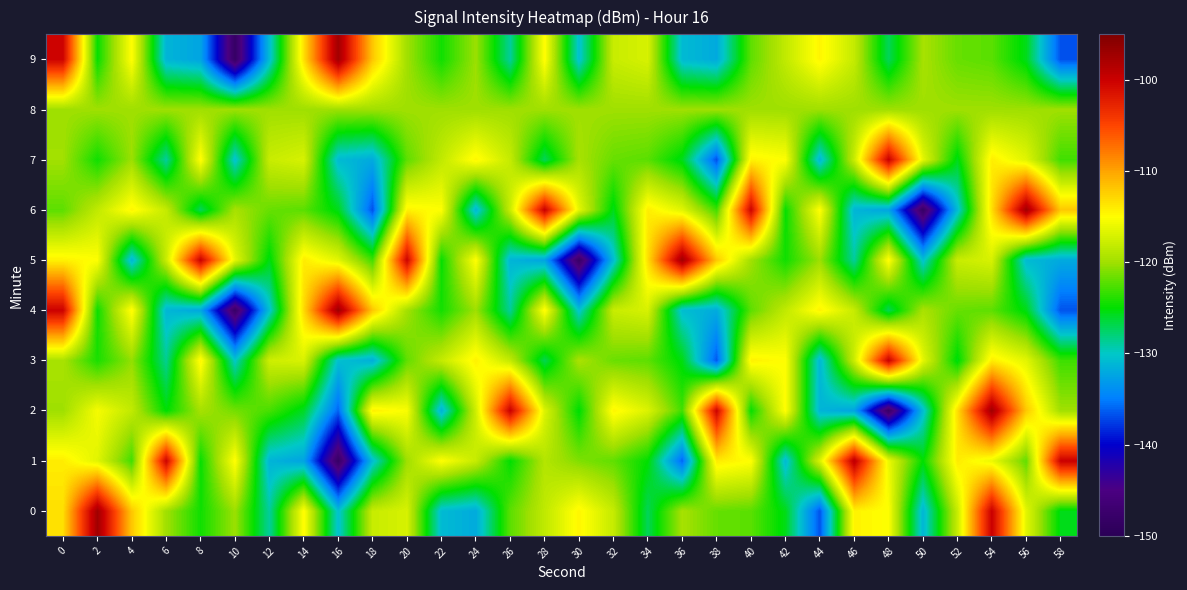

Reading left to right, extract all data points from this chart.

0: 0=-113.3	2=-97.3	4=-112.0	6=-119.9	8=-124.5	10=-120.1	12=-128.9	14=-114.8	16=-130.5	18=-117.9	20=-117.1	22=-130.9	24=-132.0	26=-122.1	28=-118.4	30=-114.5	32=-118.1	34=-127.2	36=-119.6	38=-121.8	40=-122.2	42=-125.6	44=-136.8	46=-114.4	48=-115.1	50=-131.2	52=-117.9	54=-99.9	56=-116.4	58=-125.6
1: 0=-114.1	2=-116.6	4=-123.0	6=-100.2	8=-124.8	10=-114.9	12=-131.3	14=-132.4	16=-148.2	18=-130.8	20=-120.0	22=-115.0	24=-118.0	26=-125.0	28=-119.0	30=-121.0	32=-122.0	34=-125.0	36=-136.0	38=-114.0	40=-115.0	42=-131.0	44=-117.0	46=-99.0	48=-116.0	50=-125.0	52=-114.0	54=-116.0	56=-122.0	58=-100.0
2: 0=-120.0	2=-115.5	4=-118.3	6=-125.1	8=-119.7	10=-121.4	12=-122.8	14=-125.9	16=-136.1	18=-114.2	20=-115.3	22=-131.5	24=-117.6	26=-99.9	28=-116.8	30=-125.2	32=-114.5	34=-116.9	36=-123.0	38=-100.2	40=-124.8	42=-114.9	44=-131.3	46=-132.4	48=-148.2	50=-130.8	52=-113.3	54=-97.3	56=-112.0	58=-119.9
3: 0=-119.5	2=-124.2	4=-120.4	6=-128.6	8=-114.5	10=-130.1	12=-117.6	14=-117.0	16=-130.5	18=-131.7	20=-122.0	22=-118.1	24=-114.3	26=-118.2	28=-127.0	30=-119.5	32=-121.7	34=-122.1	36=-125.4	38=-136.5	40=-114.3	42=-115.0	44=-131.1	46=-117.8	48=-99.9	50=-116.4	52=-125.4	54=-114.1	56=-116.5	58=-123.1
4: 0=-100.1	2=-124.6	4=-114.7	6=-131.2	8=-132.2	10=-148.0	12=-130.5	14=-113.0	16=-97.1	18=-112.0	20=-119.8	22=-124.4	24=-120.0	26=-128.8	28=-114.7	30=-130.4	32=-117.9	34=-117.1	36=-130.7	38=-131.9	40=-122.1	42=-118.3	44=-114.4	46=-118.0	48=-127.1	50=-119.5	52=-121.8	54=-122.1	56=-125.5	58=-136.7
5: 0=-114.3	2=-115.1	4=-131.2	6=-117.9	8=-99.9	10=-116.4	12=-125.5	14=-114.0	16=-116.5	18=-123.0	20=-100.2	22=-124.8	24=-114.9	26=-131.3	28=-132.4	30=-148.2	32=-130.8	34=-113.3	36=-97.3	38=-112.0	40=-119.9	42=-124.5	44=-120.1	46=-128.9	48=-114.8	50=-130.5	52=-117.9	54=-117.1	56=-130.9	58=-132.0
6: 0=-122.1	2=-118.3	4=-114.5	6=-118.1	8=-127.2	10=-119.6	12=-121.8	14=-122.2	16=-125.6	18=-136.8	20=-114.4	22=-115.1	24=-131.2	26=-117.9	28=-99.9	30=-116.4	32=-125.6	34=-114.1	36=-116.6	38=-123.0	40=-100.2	42=-124.8	44=-114.9	46=-131.3	48=-132.4	50=-148.2	52=-130.8	54=-113.3	56=-97.3	58=-112.0
7: 0=-119.9	2=-124.5	4=-120.1	6=-128.9	8=-114.8	10=-130.5	12=-117.9	14=-117.1	16=-130.9	18=-132.0	20=-122.1	22=-118.3	24=-114.5	26=-118.1	28=-127.2	30=-119.6	32=-121.8	34=-122.2	36=-125.6	38=-136.8	40=-114.4	42=-115.1	44=-131.2	46=-117.9	48=-99.9	50=-116.4	52=-125.6	54=-114.1	56=-116.6	58=-123.0
8: 0=-120.0	2=-120.0	4=-120.0	6=-120.0	8=-120.0	10=-120.0	12=-120.0	14=-120.0	16=-120.0	18=-120.0	20=-120.0	22=-120.0	24=-120.0	26=-120.0	28=-120.0	30=-120.0	32=-120.0	34=-120.0	36=-120.0	38=-120.0	40=-120.0	42=-120.0	44=-120.0	46=-120.0	48=-120.0	50=-120.0	52=-120.0	54=-120.0	56=-120.0	58=-120.0
9: 0=-100.2	2=-124.8	4=-114.9	6=-131.3	8=-132.4	10=-148.2	12=-130.8	14=-113.3	16=-97.3	18=-112.0	20=-119.9	22=-124.5	24=-120.1	26=-128.9	28=-114.8	30=-130.5	32=-117.9	34=-117.1	36=-130.9	38=-132.0	40=-122.1	42=-118.3	44=-114.5	46=-118.1	48=-127.2	50=-119.6	52=-121.8	54=-122.2	56=-125.6	58=-136.8